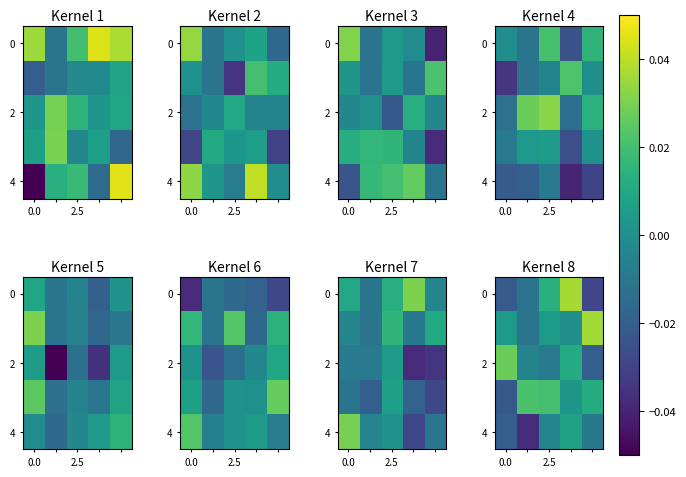

How many values in the 2 series are below 0?

3